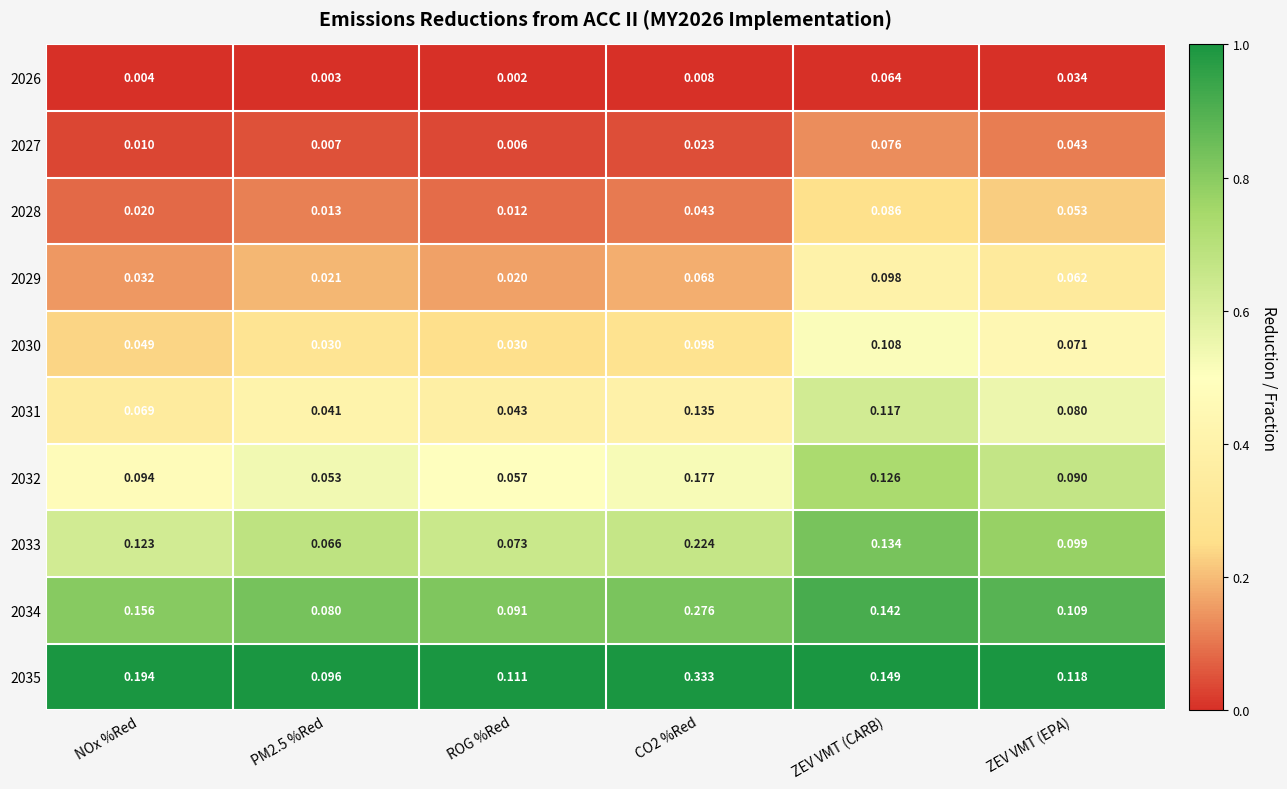

At how many categories does at least one series exceed 0?

6